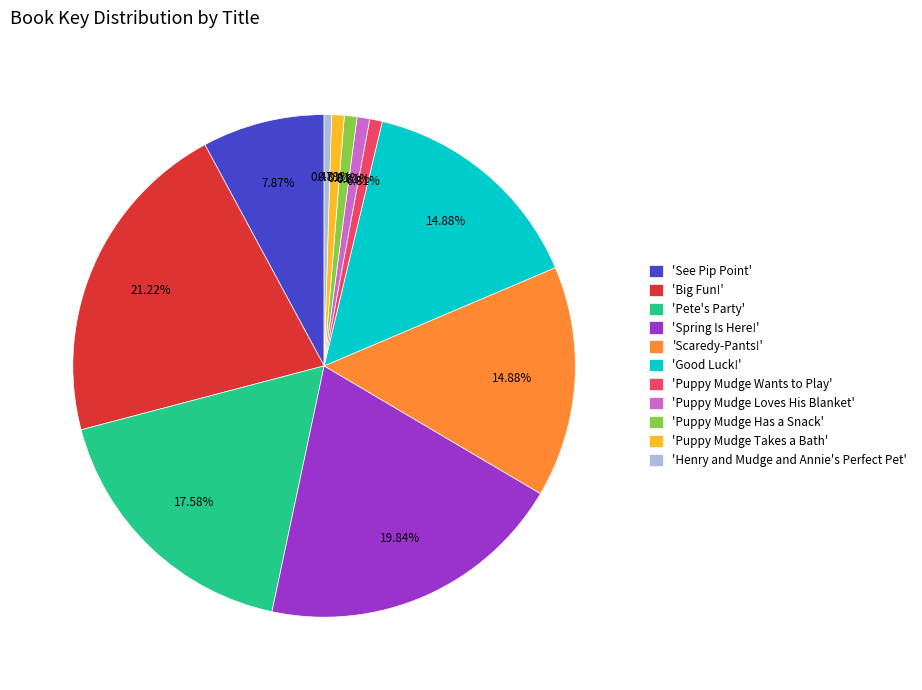

Combined, do 'Puppy Mudge Wants to Play' and 'Pete's Party' account for over 50%?

No